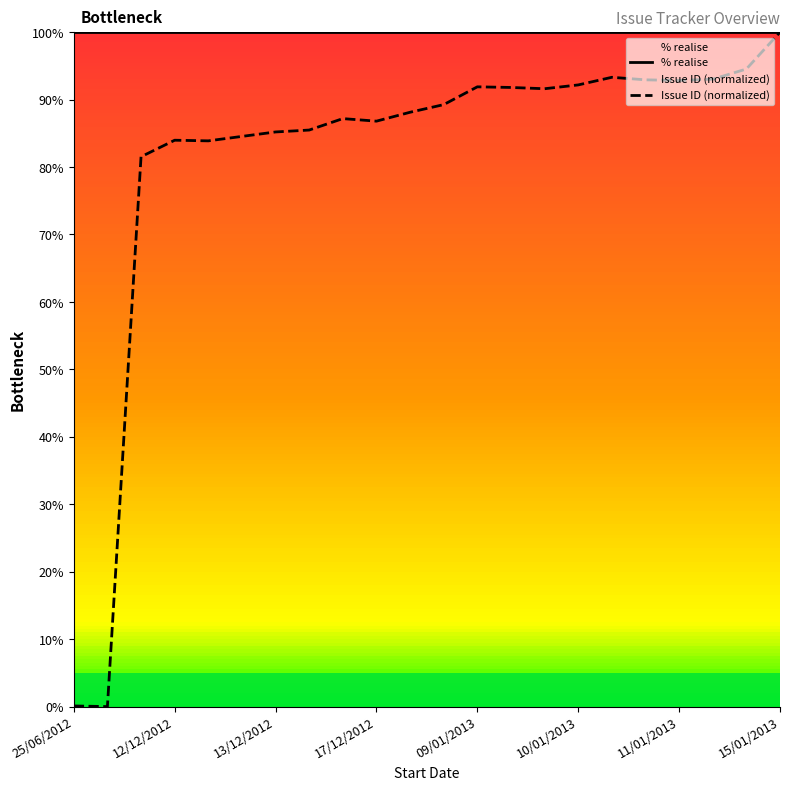

At how many categories does at least one series exceed 61?

22